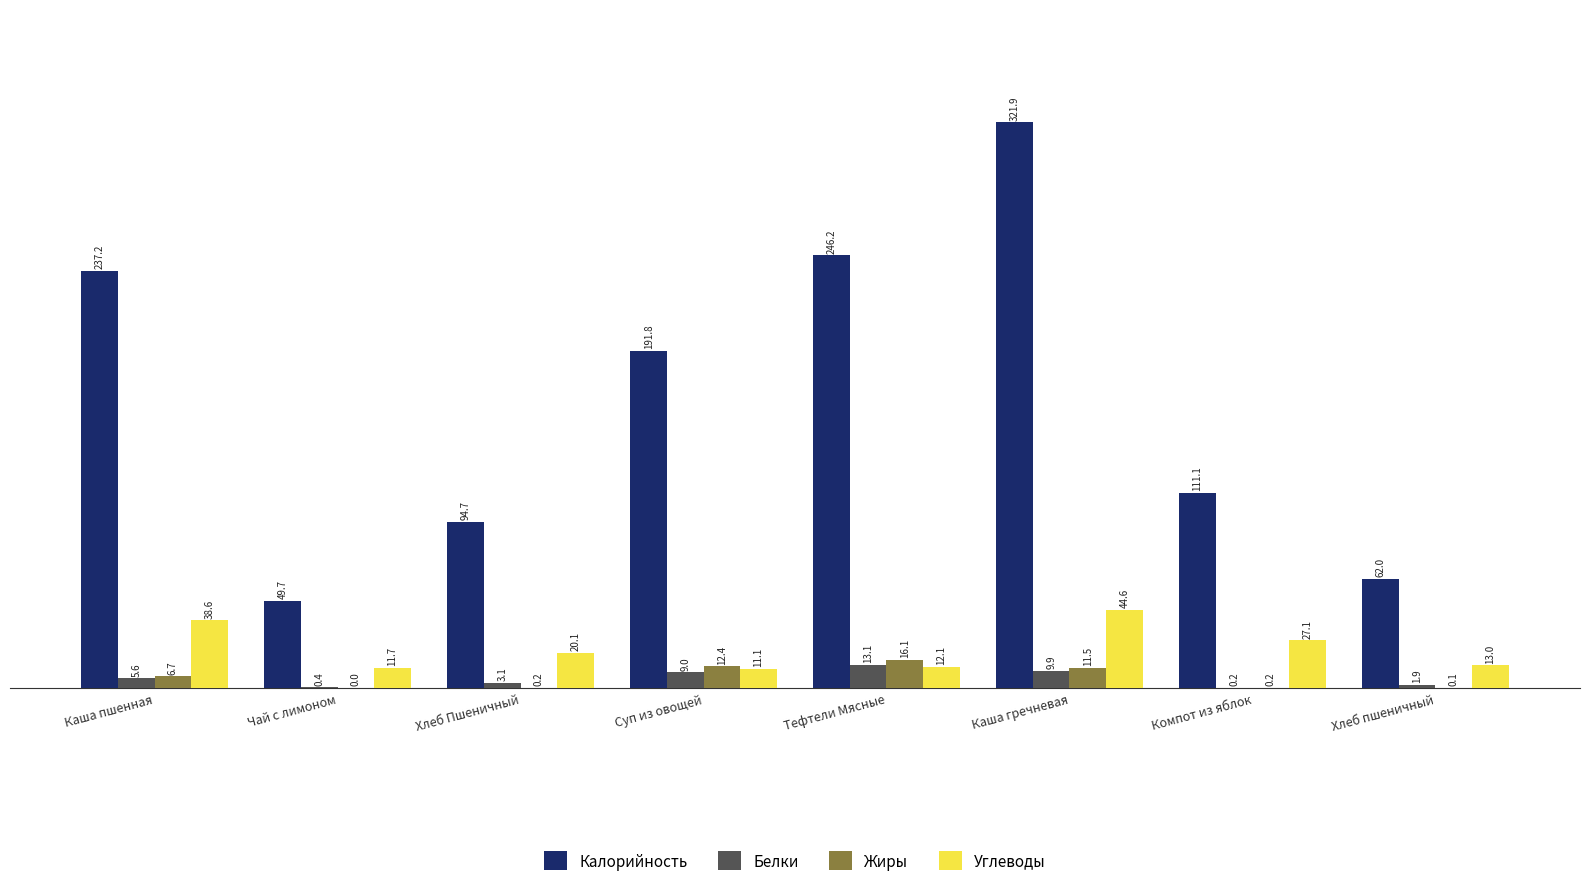

What is the sum of the Калорийность values at Каша пшенная and Компот из яблок?

348.3